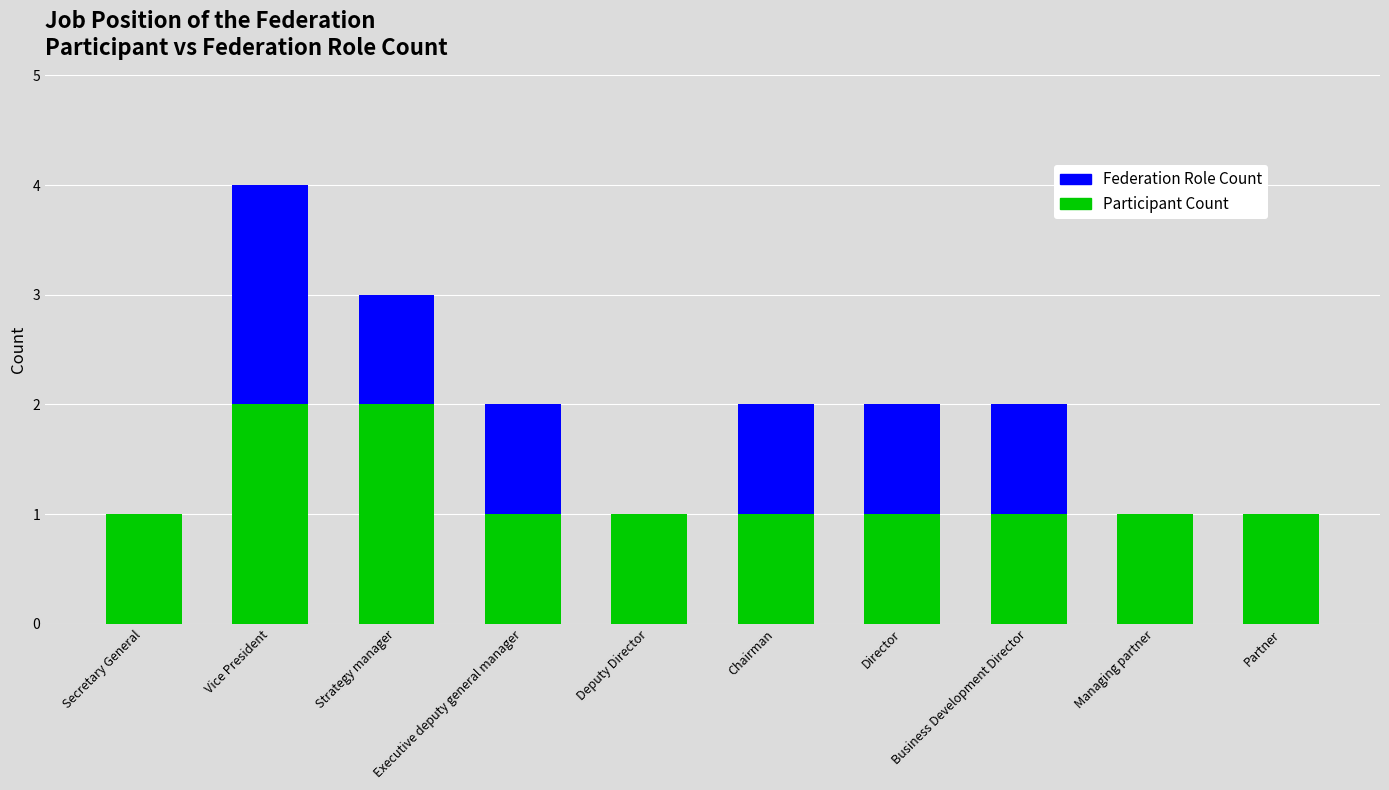

At which category is the sum across all series the highest?

Vice President